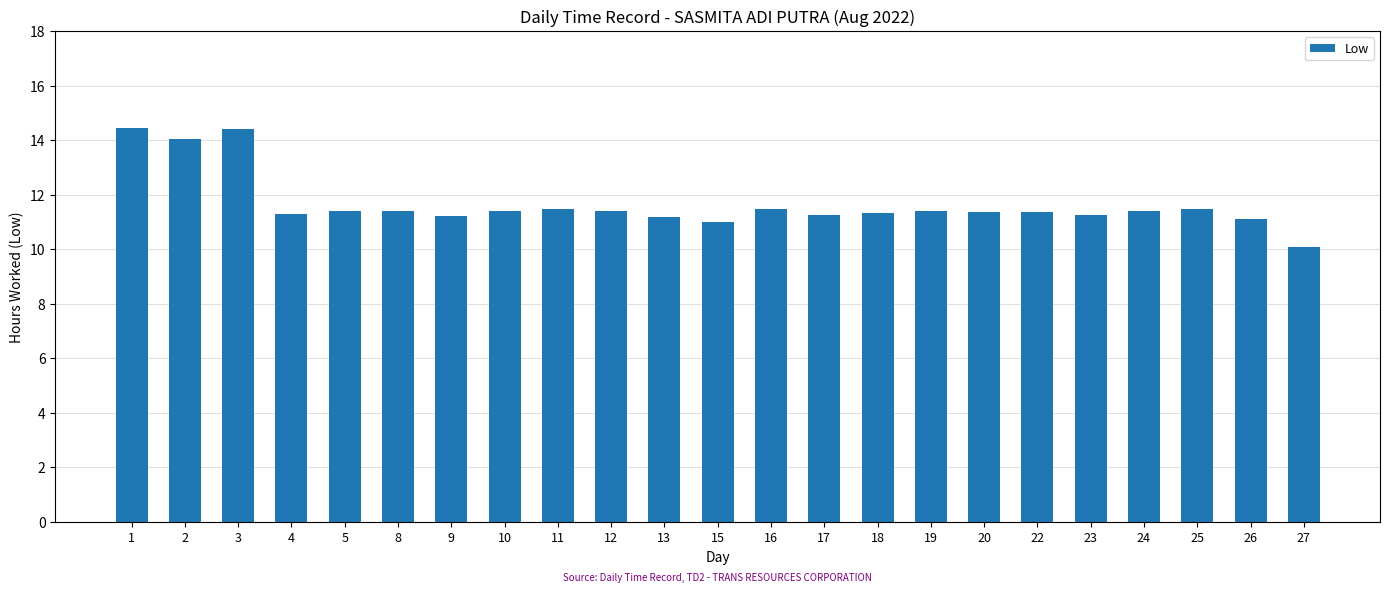

What is the sum of the values at 22 and 20?

22.7